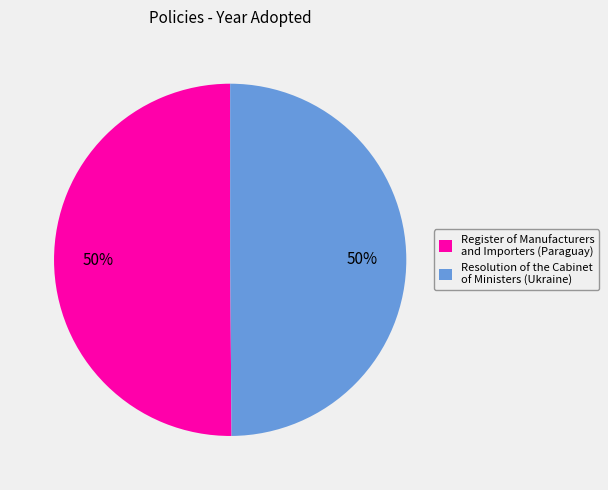

To the nearest percent, what is the combined percentage of Resolution of the Cabinet of Ministers (Ukraine) and Register of Manufacturers and Importers (Paraguay)?

100%